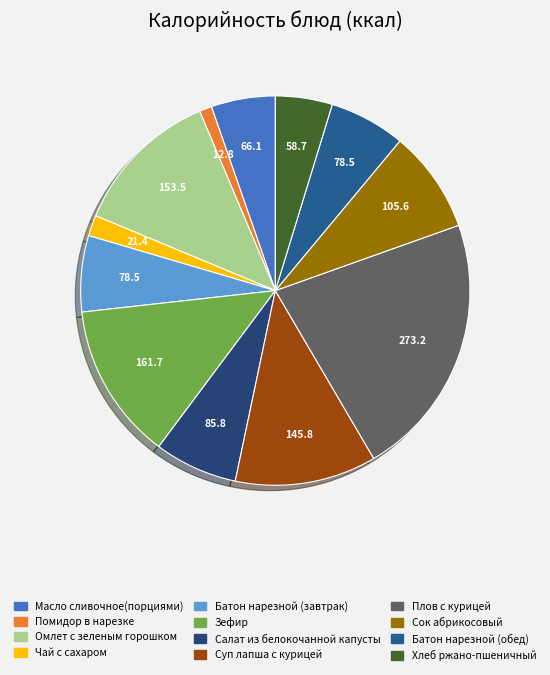

What is the total percentage of Чай с сахаром and Зефир?

14.7%